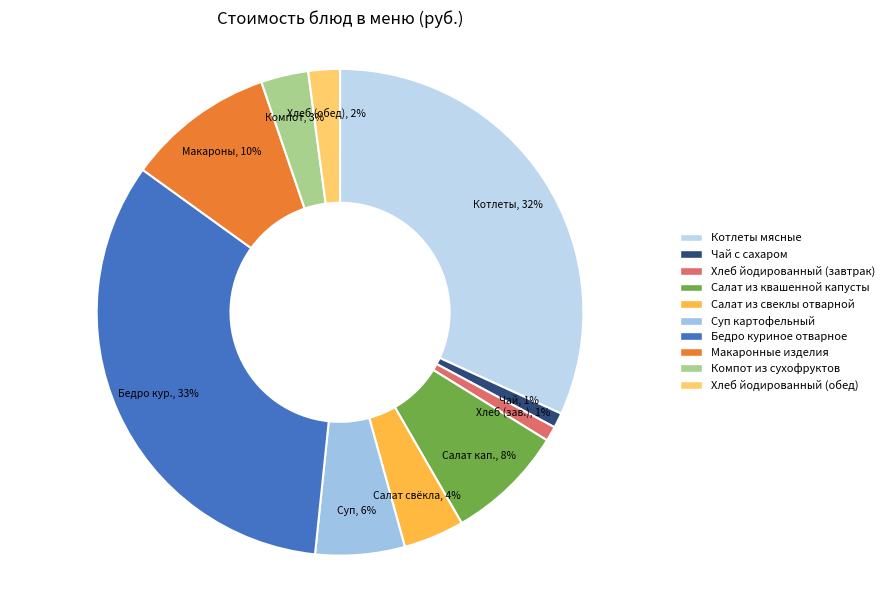

Is there a majority slice in this chart?

No